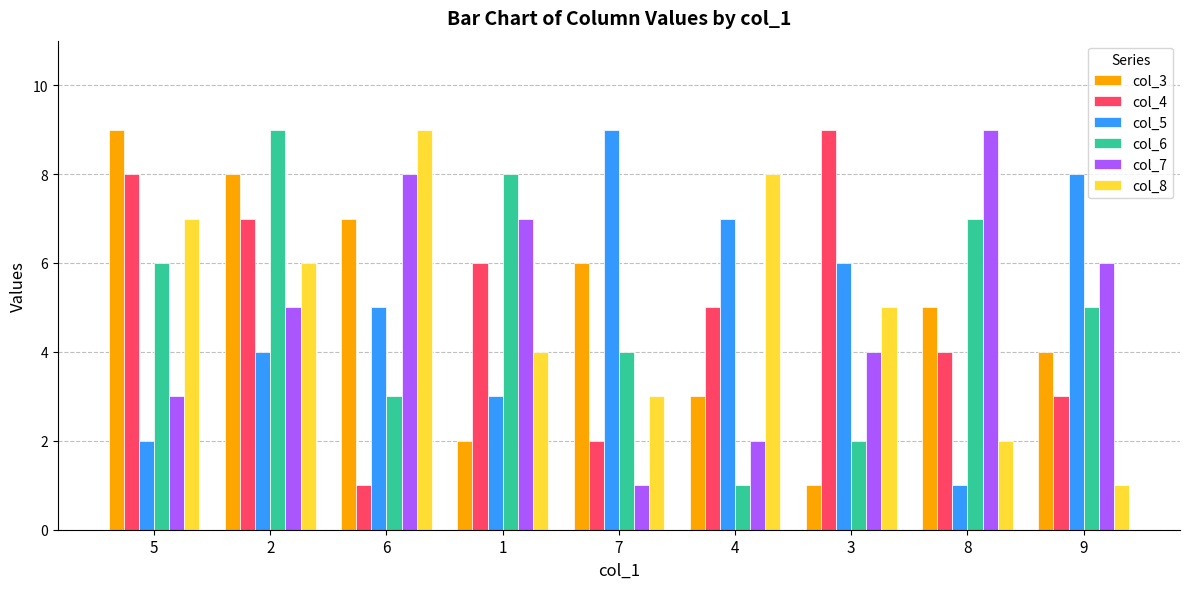

What is the spread (max minus min) of values at 5?

7